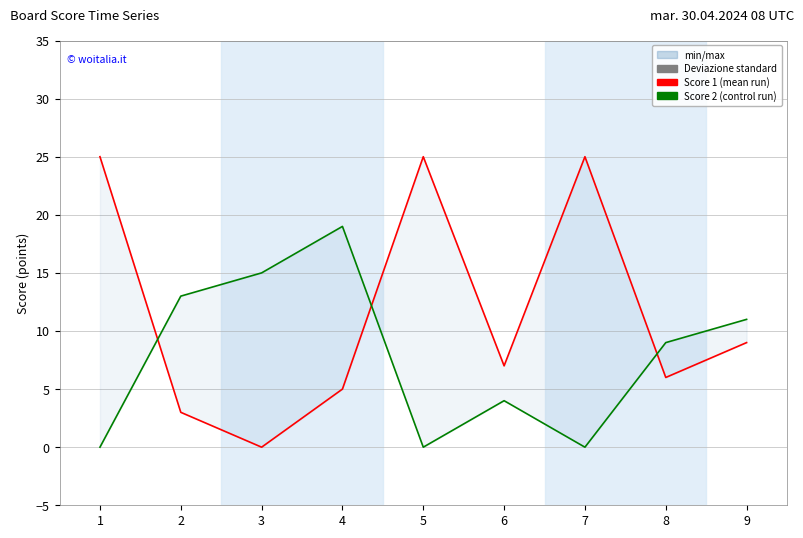

Where do Score 2 and Score 1 first cross each other?

1 and 2